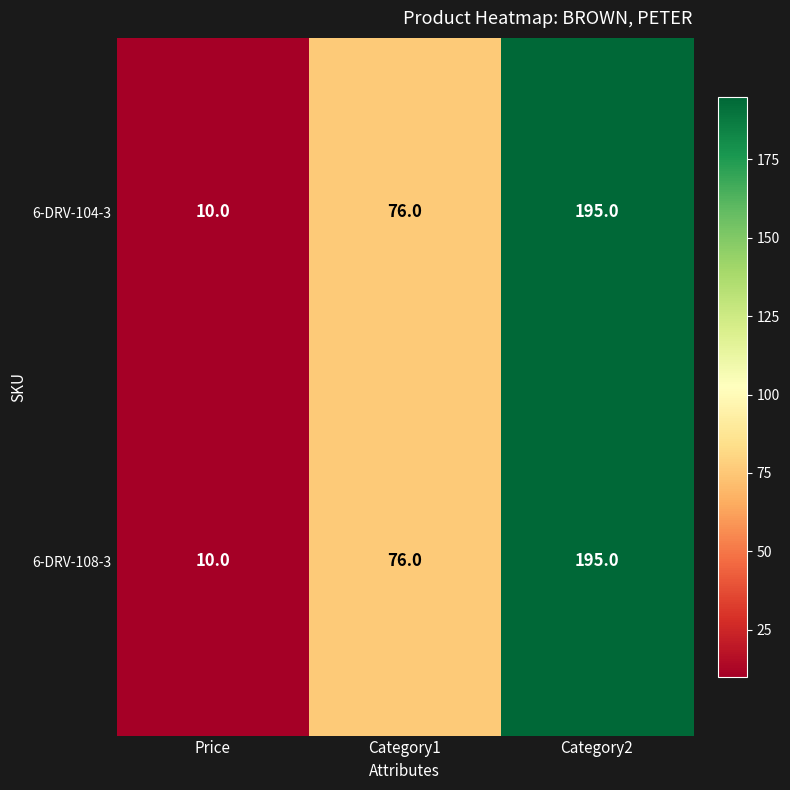

Is it true that 6-DRV-108-3 equals 18 at Price?

False